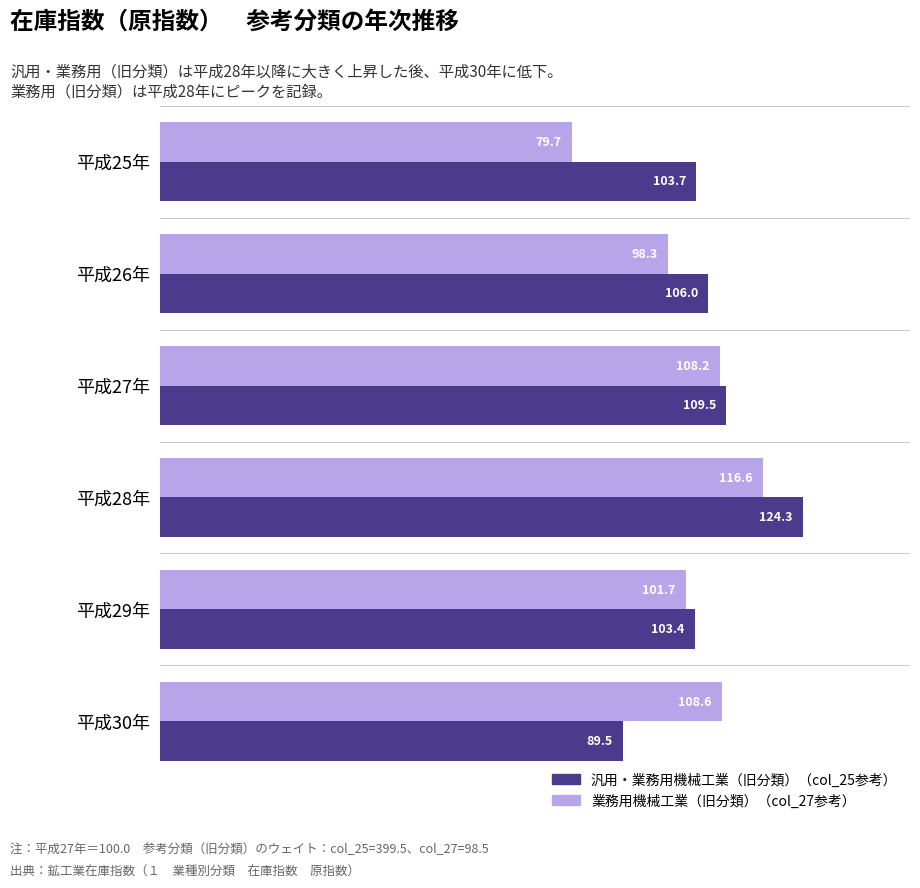

True or false: 業務用機械工業（旧分類）（col_27参考） has a value of 108.6 at 平成30年.

True